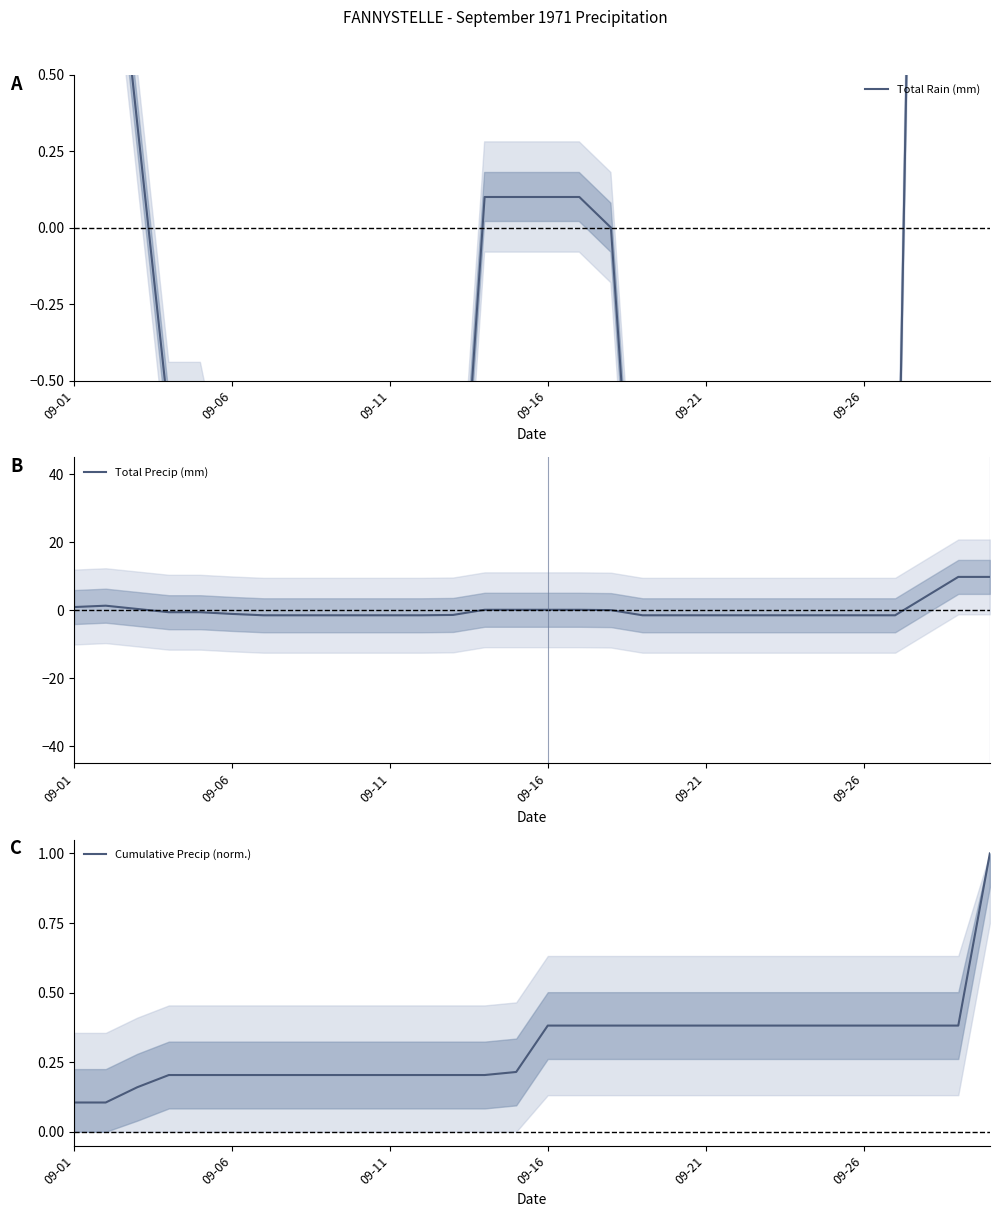

What are all the series names shown in the legend?

Total Rain (mm), Total Precip (mm), Cumulative Precip (norm.)